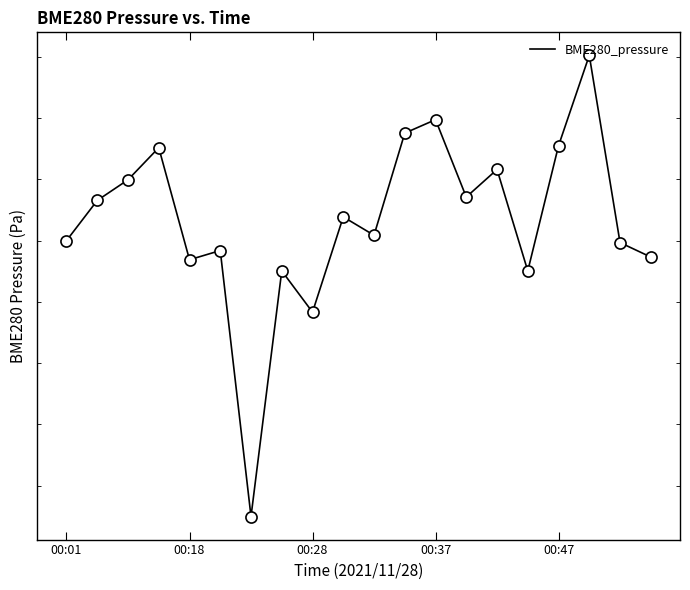

What is the value of the 10th point from the left?

99341.9